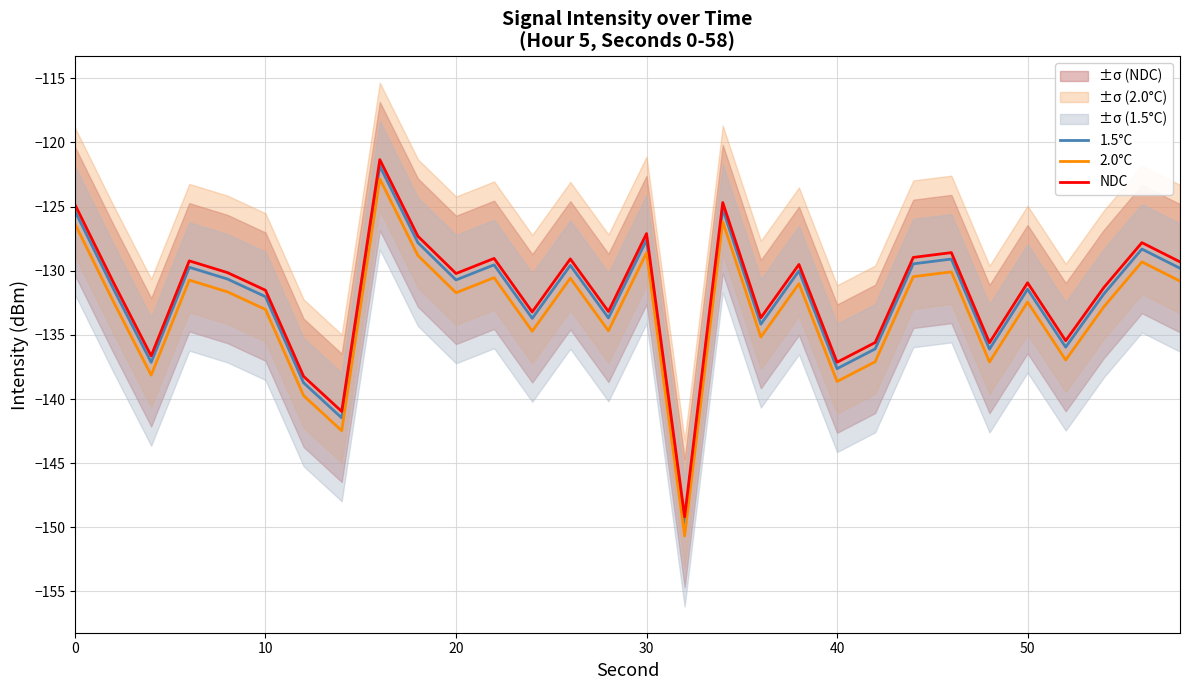

At how many categories does at least one series exceed -122?

1